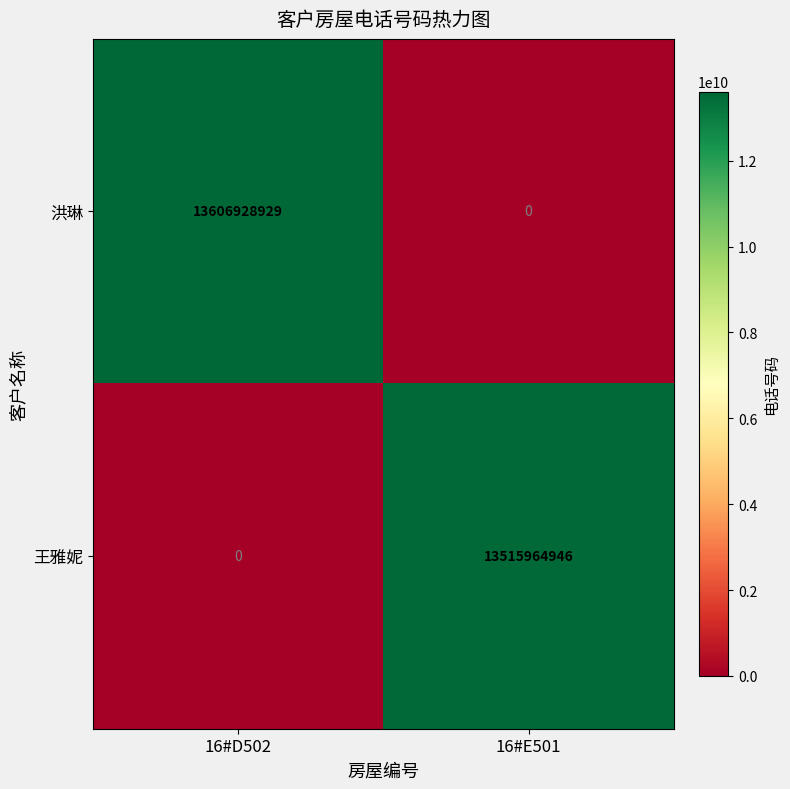

Count the number of data series in this chart.

2